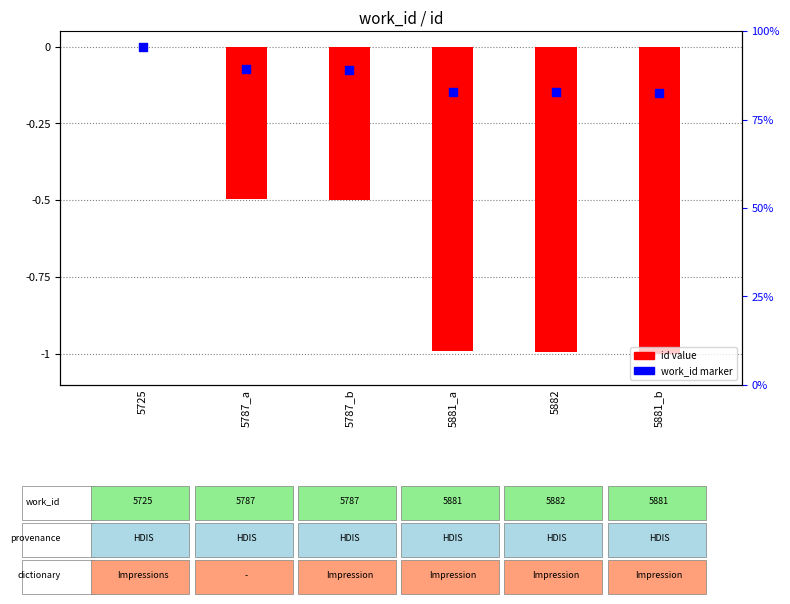

Between 5787_a and 5725, which is larger?

5725